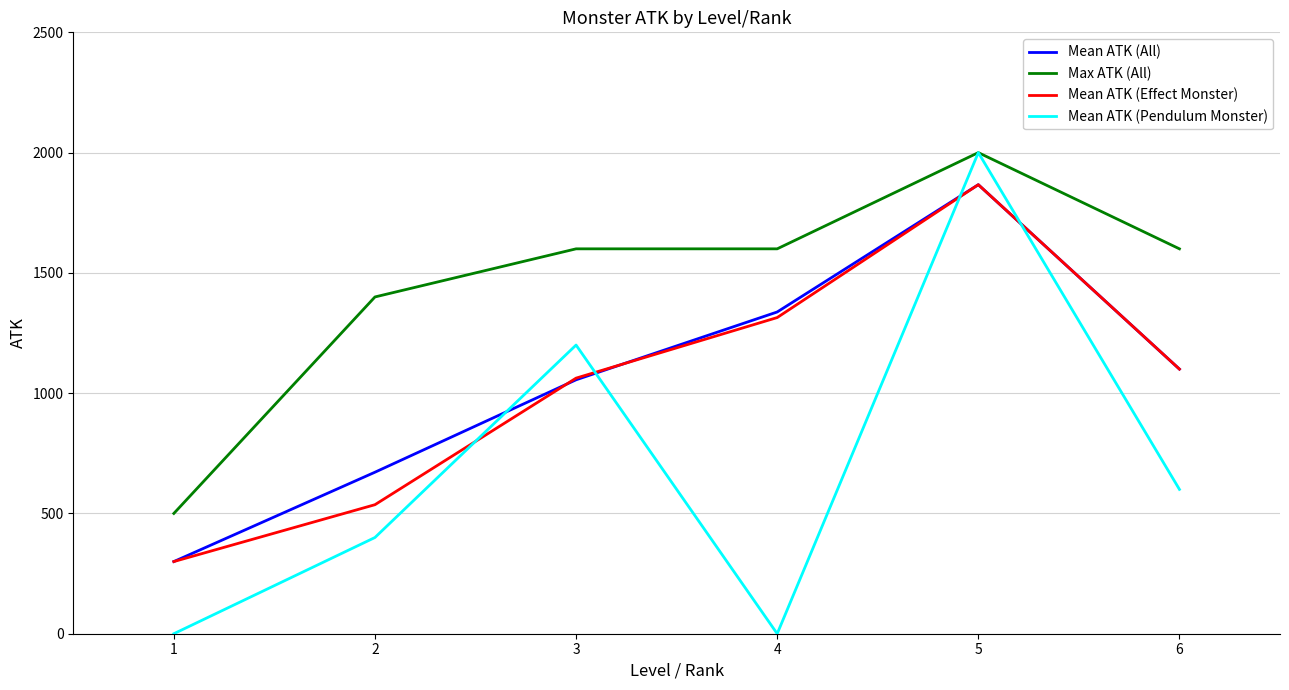

Which series has the widest spread of values?

Mean ATK (Pendulum Monster)